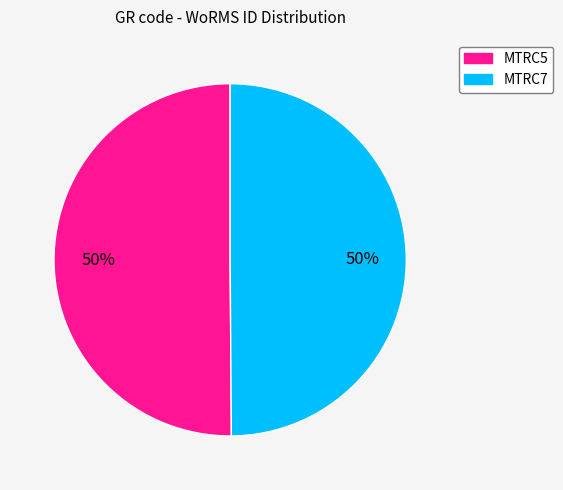

Is it true that MTRC7 is 43% of the pie?

False